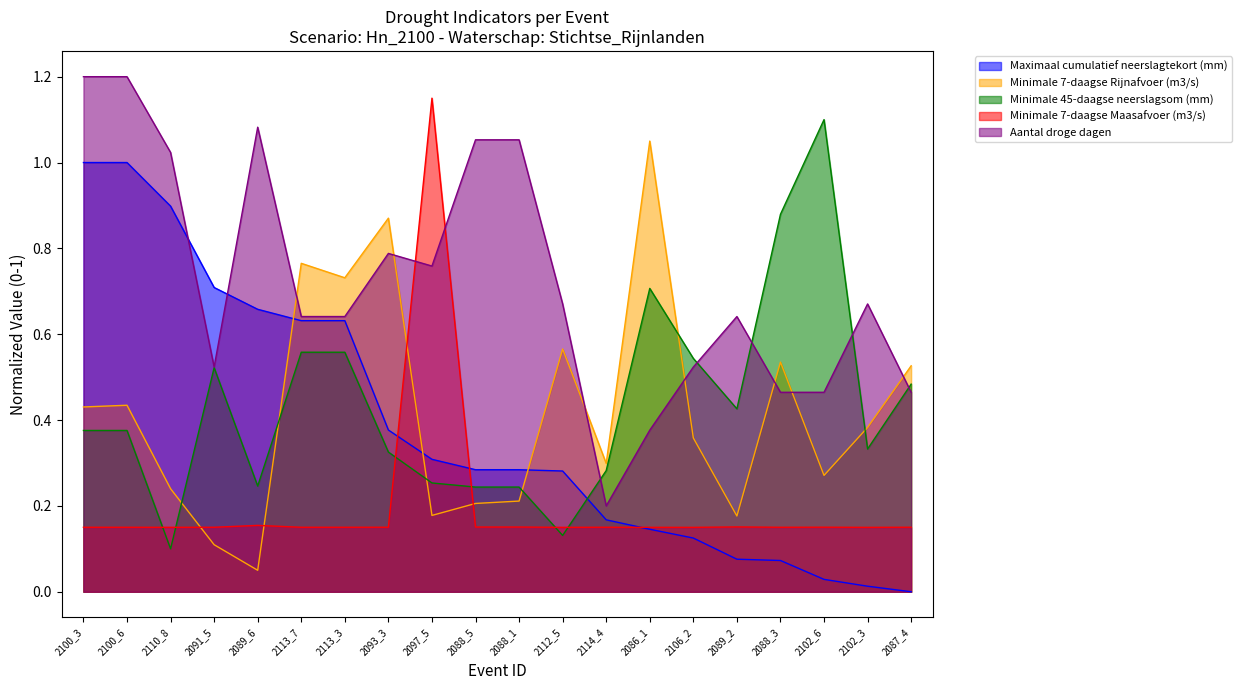

Does the chart display data point markers on the line(s)?

No